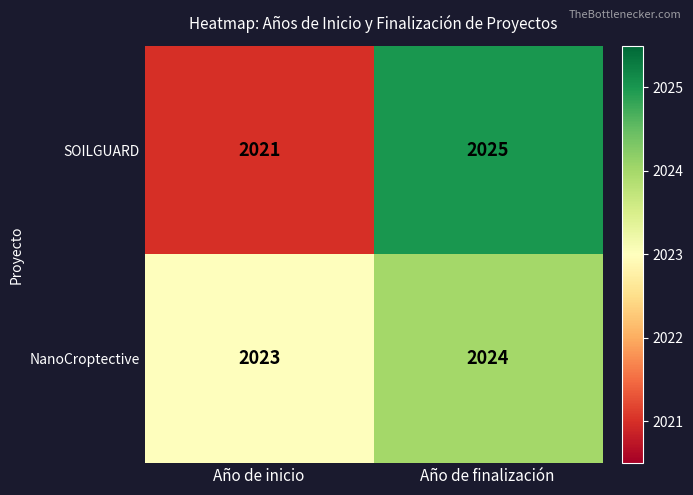

At how many categories does at least one series exceed 2021?

2